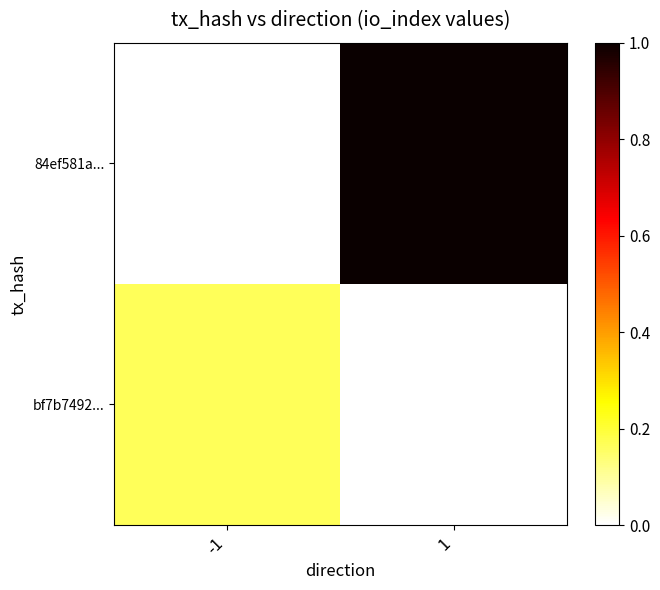

Count the bf7b7492... values in the range 0 to 1.

2